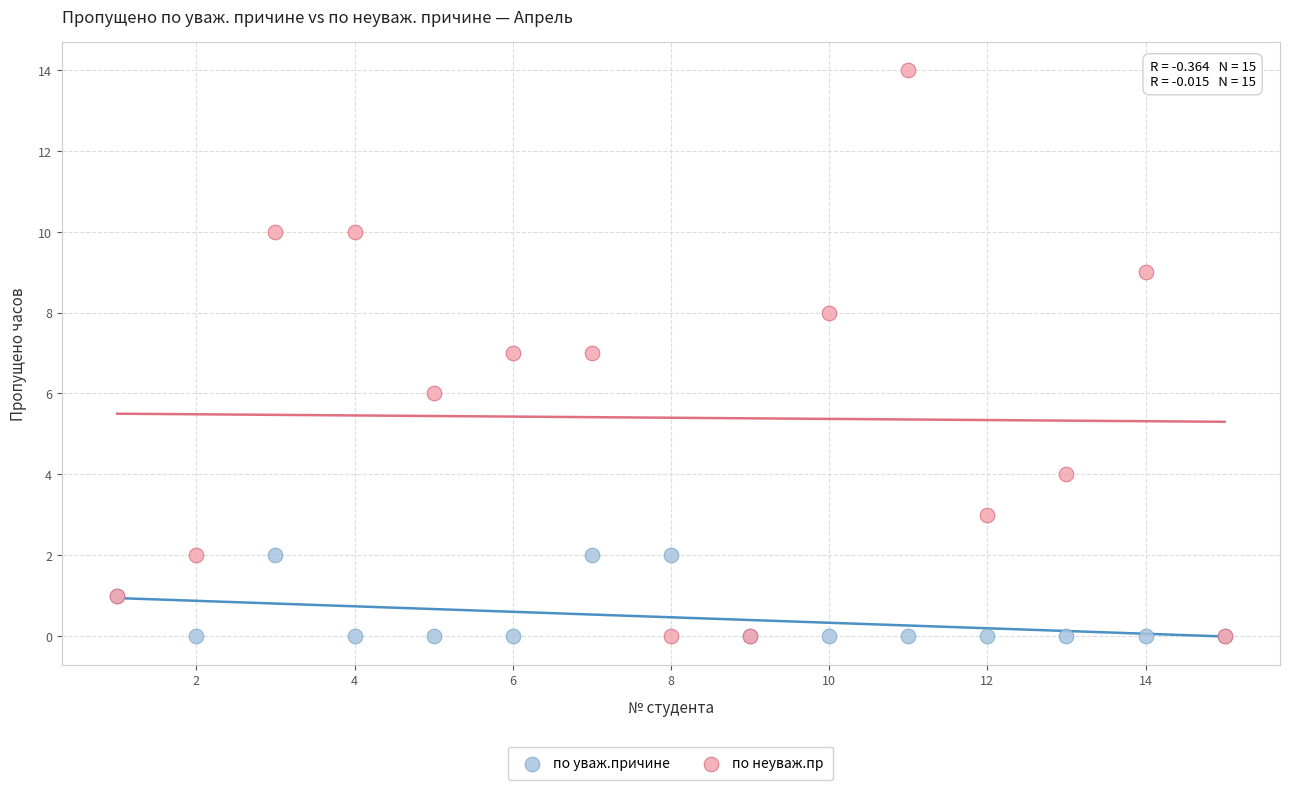

Which series reaches the maximum Y coordinate?

по неуваж.пр